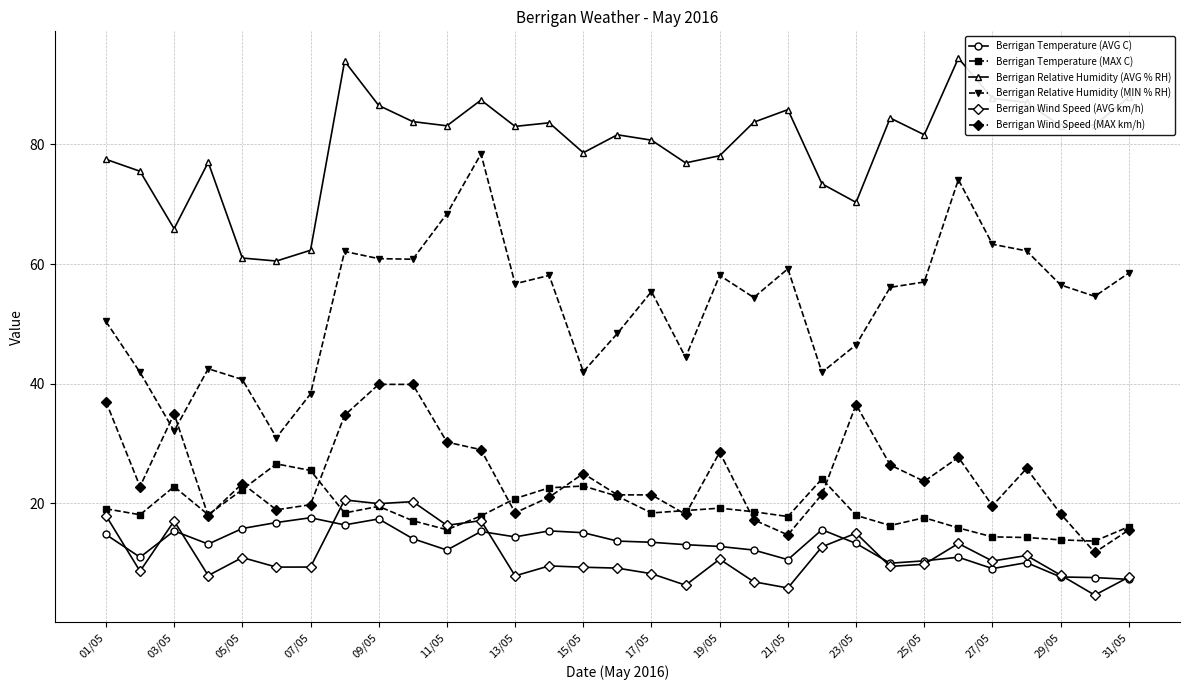

What is the value of the Berrigan Wind Speed (MAX km/h) point at the 16th from the left?

21.4